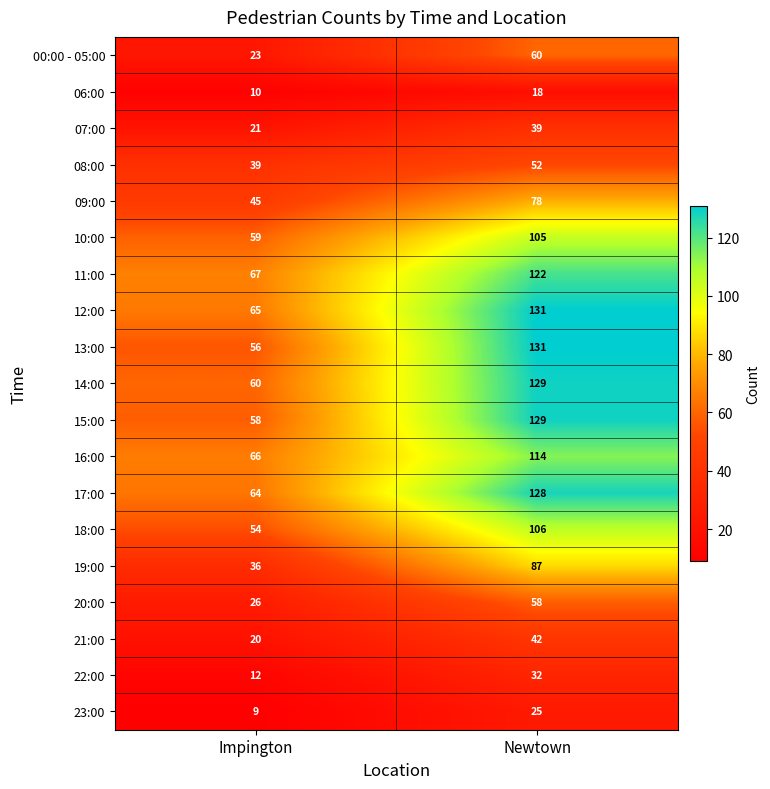

At which category is the sum across all series the highest?

Newtown